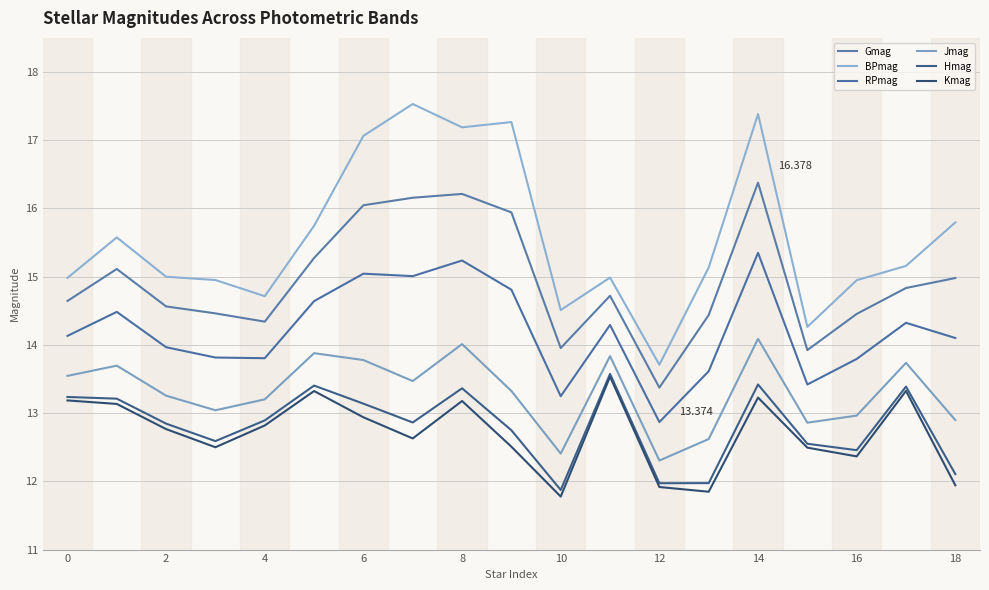

How many lines are shown in the chart?

6